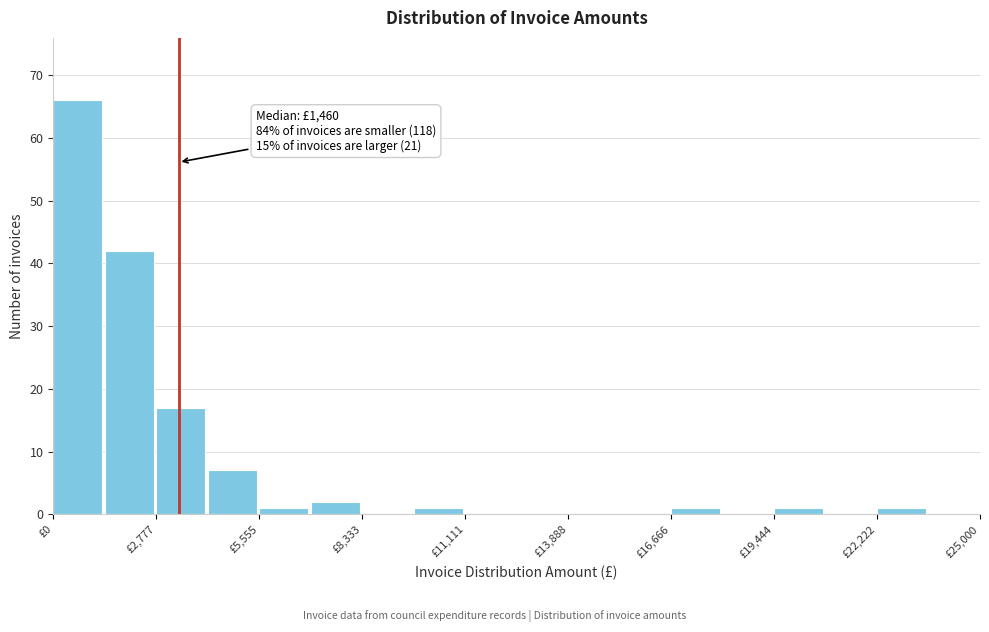

Around what value on the x-axis is the tallest bar? Give the approximate position of its centre, as read against the axis.

500